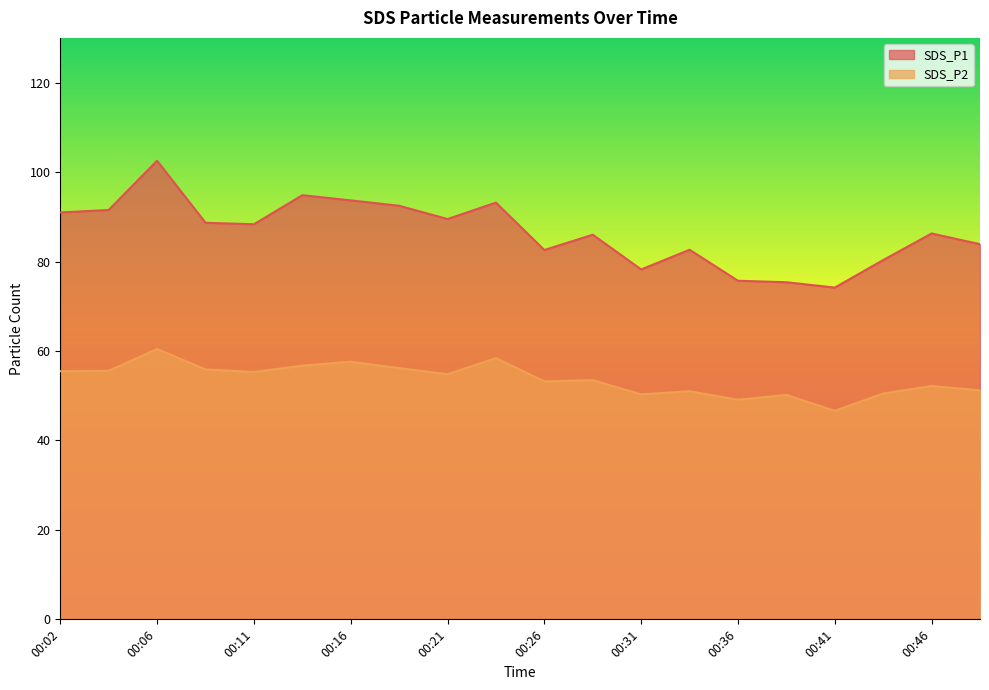

How many values in the SDS_P2 series exceed 54?

10